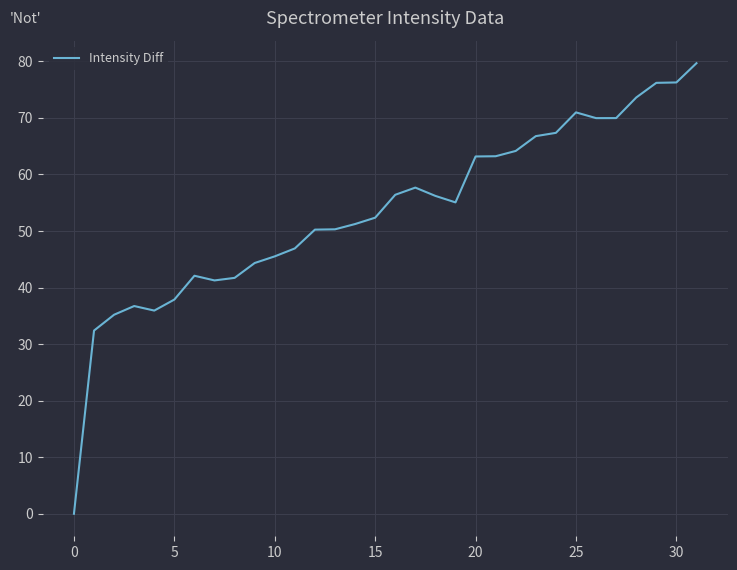

How many lines are shown in the chart?

1